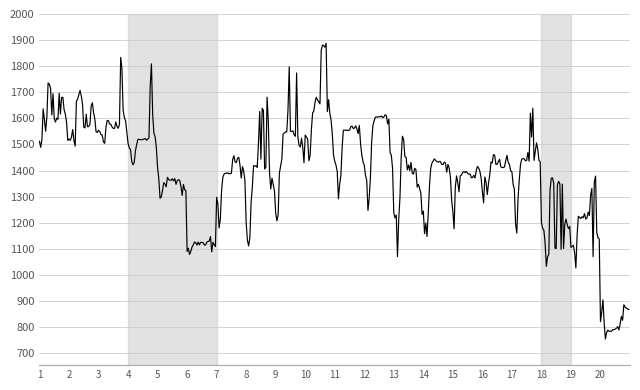

What is the difference between the maximum and minimum values?

1133.2